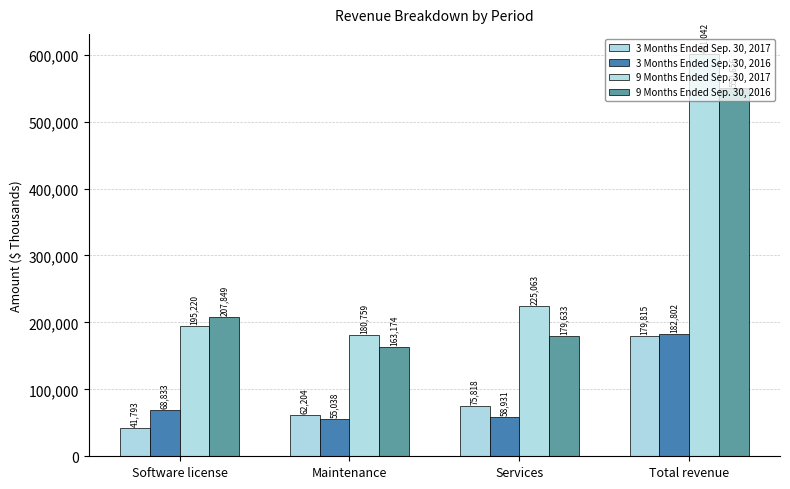

Are the bars grouped side by side (vs. stacked)?

Yes